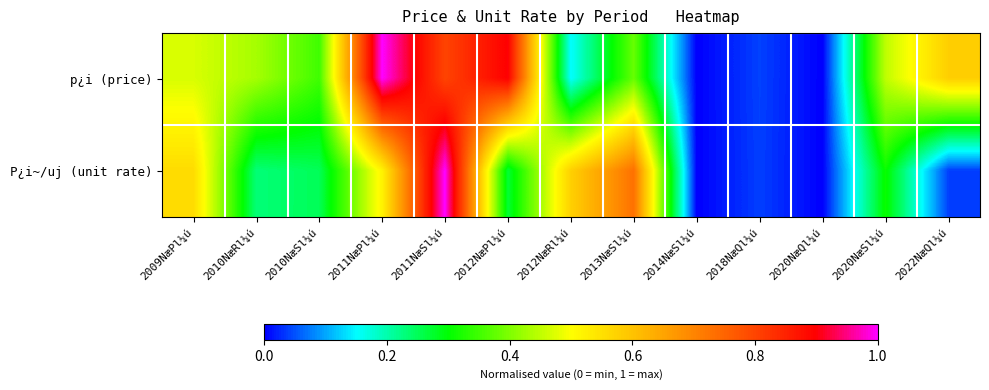

List the series in order of their overall mean, highest first.

p¿i (price), P¿i~/uj (unit rate)